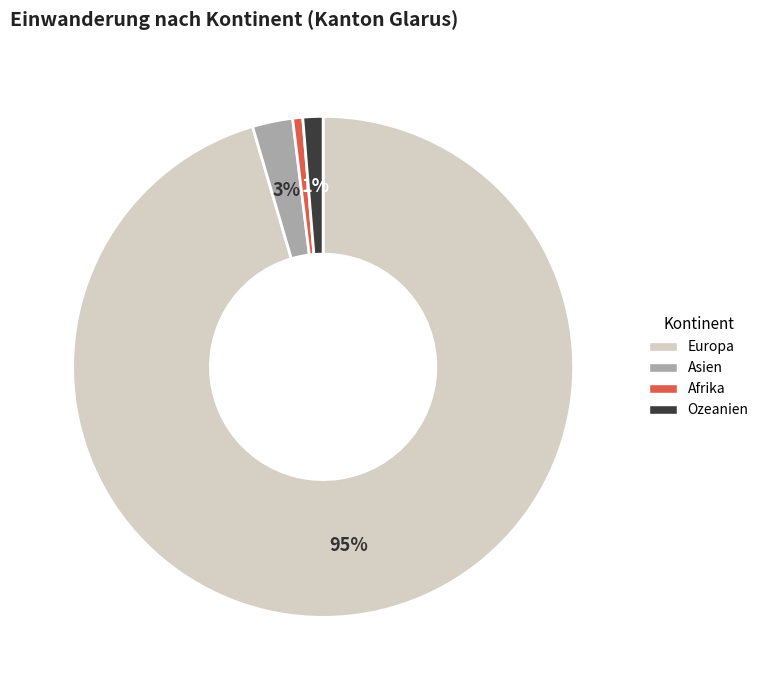

Count the number of slices in the pie.

4